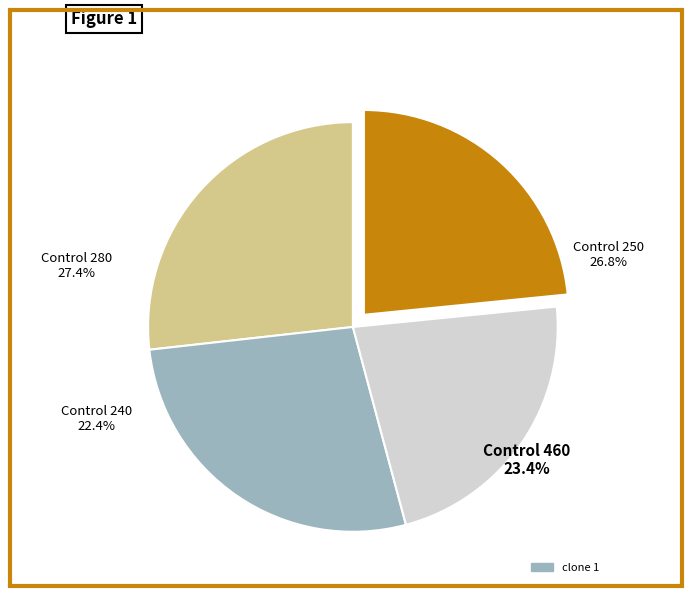

To the nearest percent, what is the difference between the 250 and 280 slice percentages?

1%